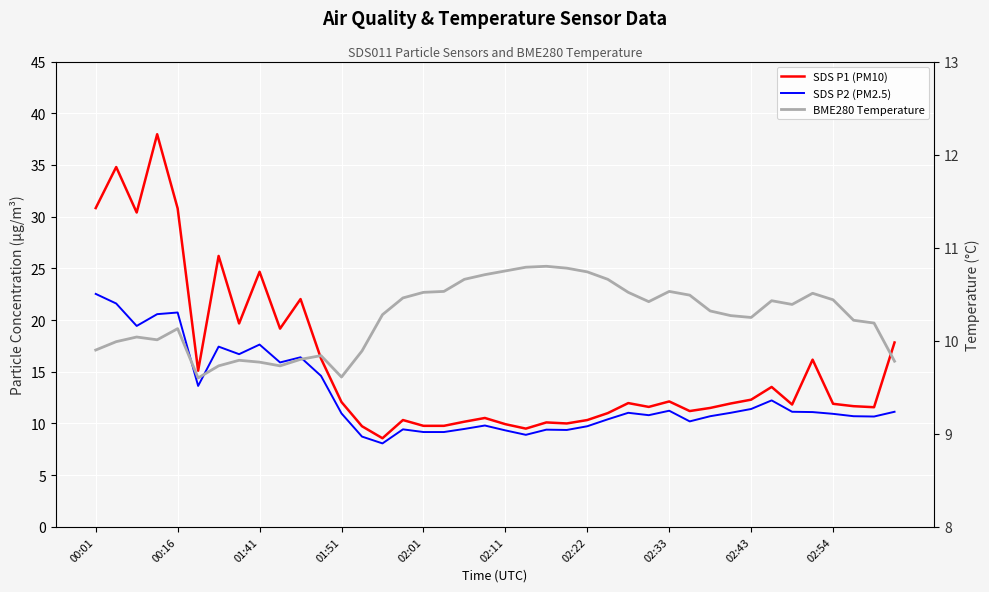

Which series has the largest total across all categories?

SDS P1 (PM10)